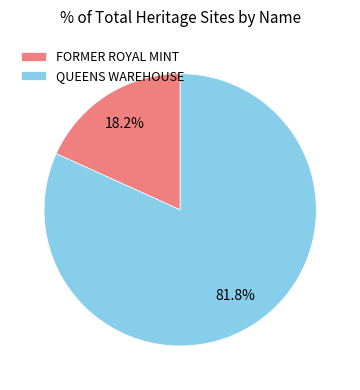

To the nearest percent, what is the difference between the largest and smallest slice percentages?

64%